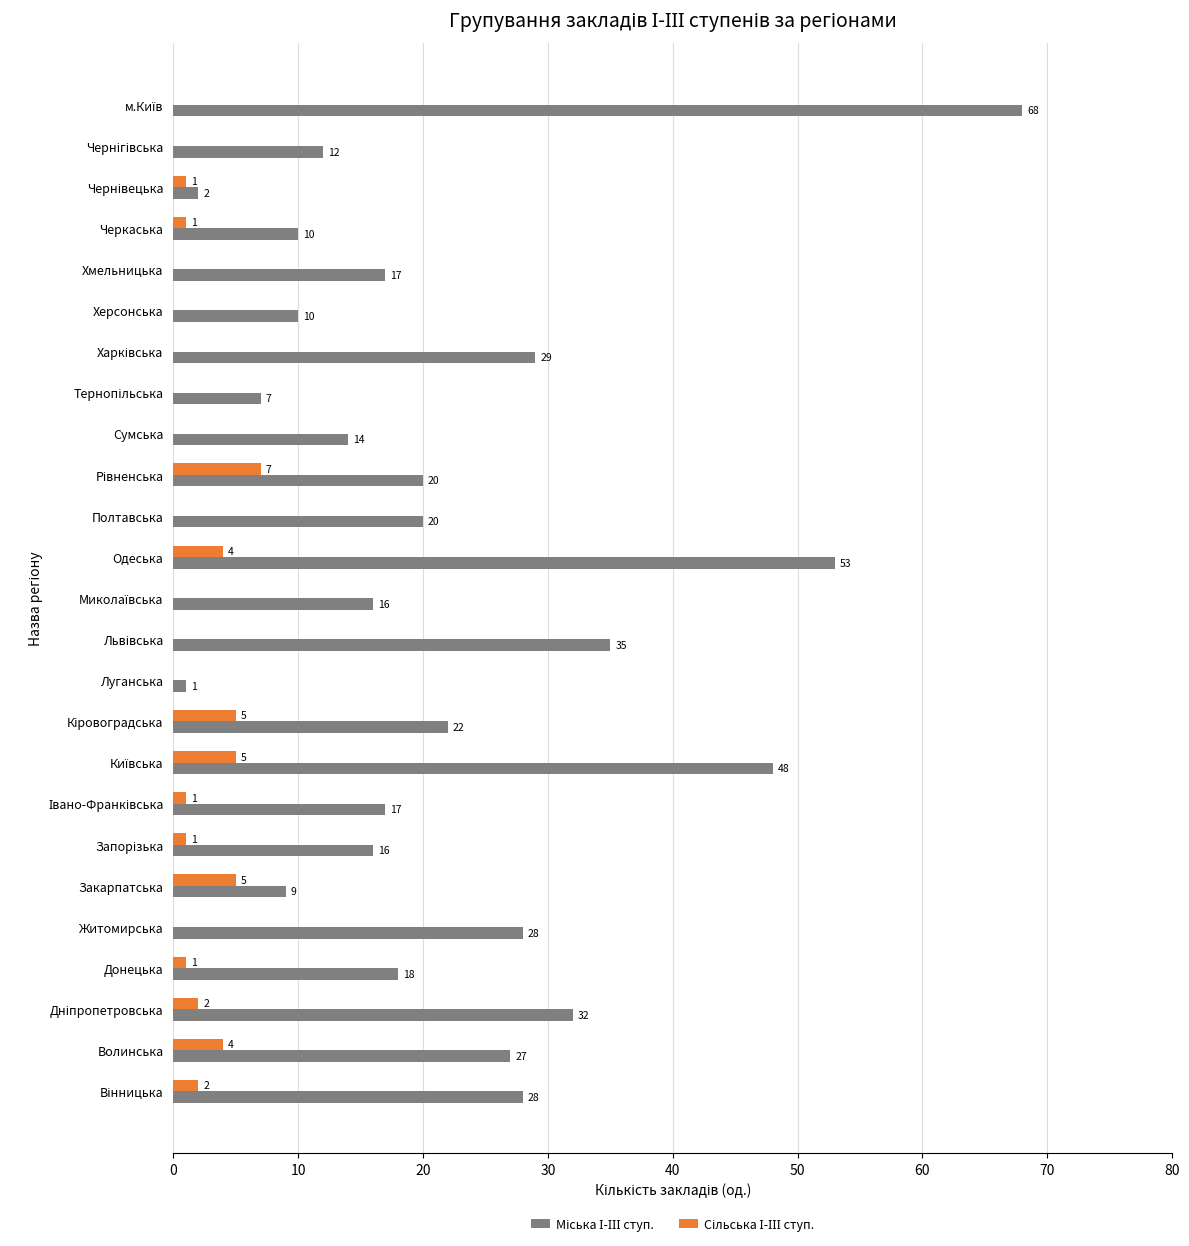

What is the maximum value shown in the chart?

68